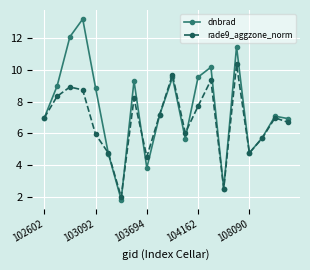

How many data points does each series have?

20